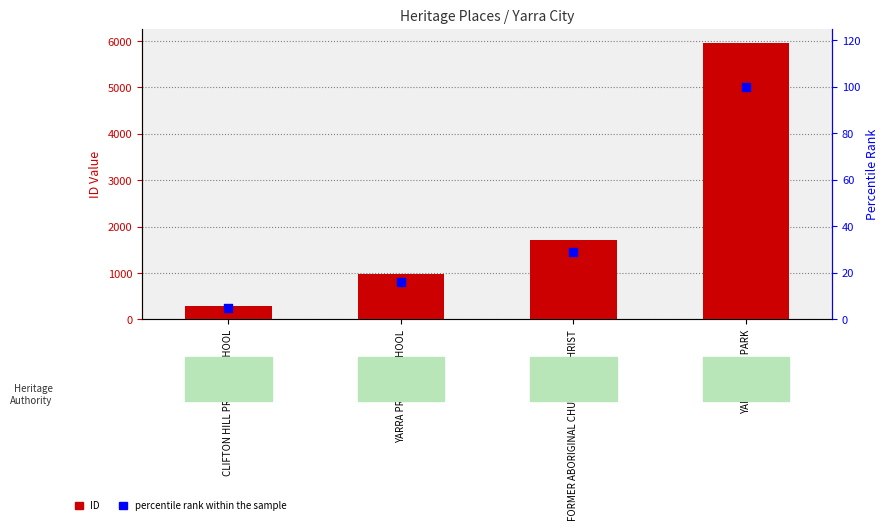

Is the value of ID at YARRA BEND PARK greater than the value of percentile rank within the sample at YARRA PRIMARY SCHOOL?

Yes